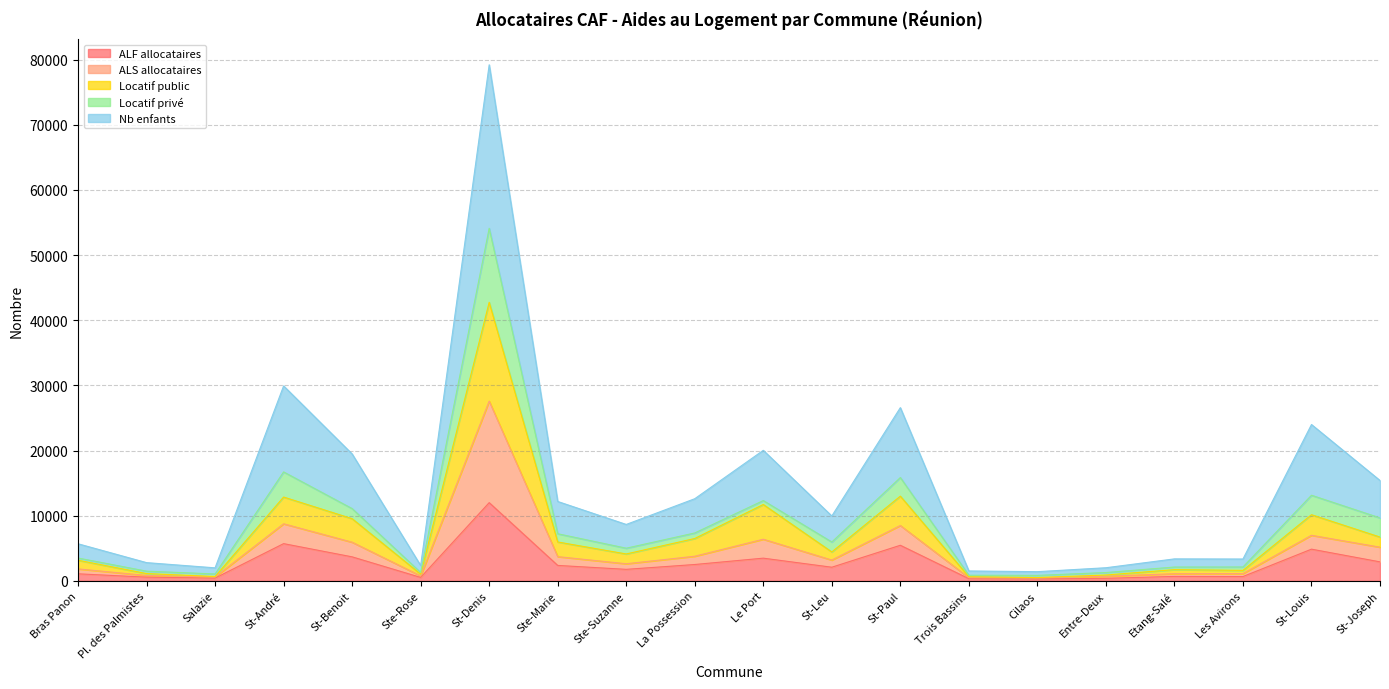

At which category is the sum across all series the highest?

St-Denis